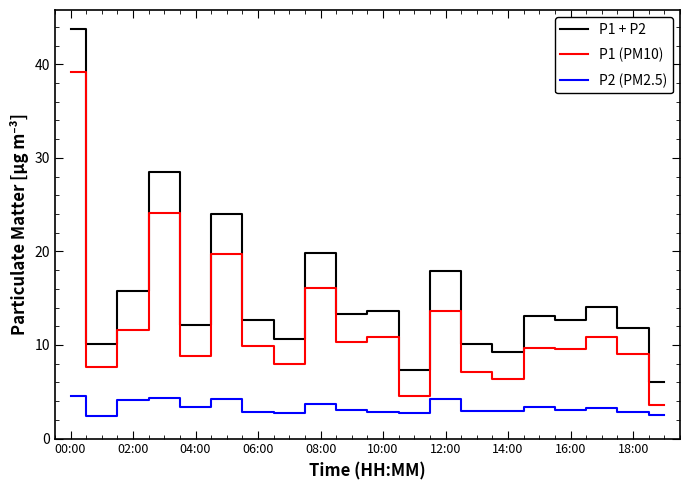

What is the highest value of the P1 + P2 series?

43.7